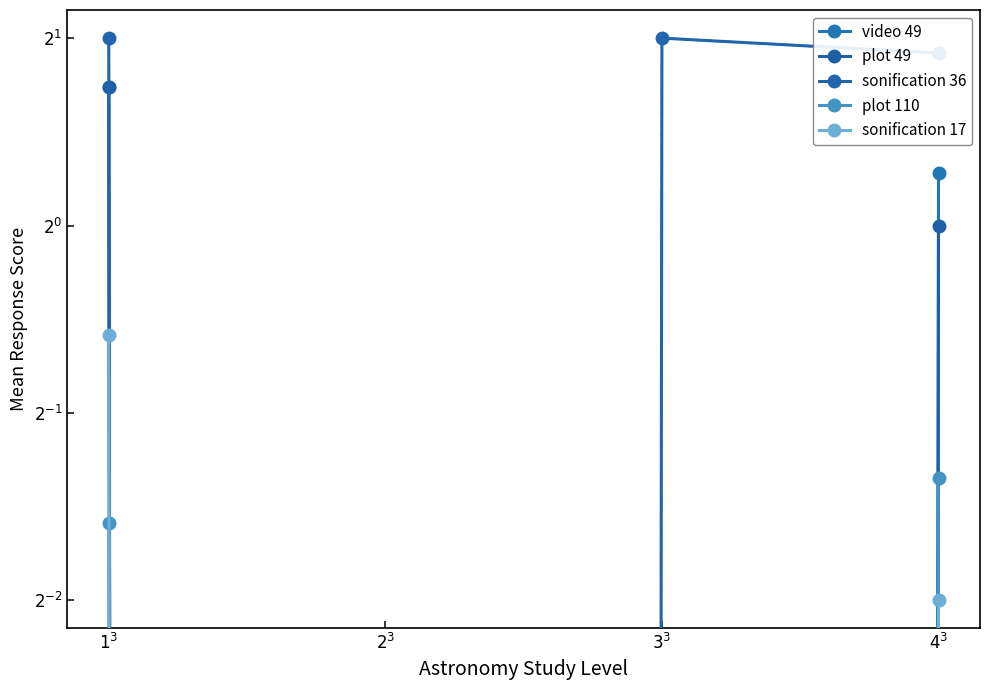

Where is sonification 17 nearest to the value 0?

$2^3$